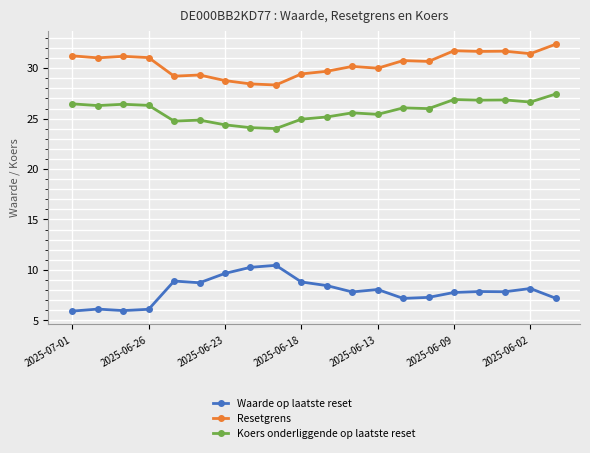

What are all the series names shown in the legend?

Waarde op laatste reset, Resetgrens, Koers onderliggende op laatste reset